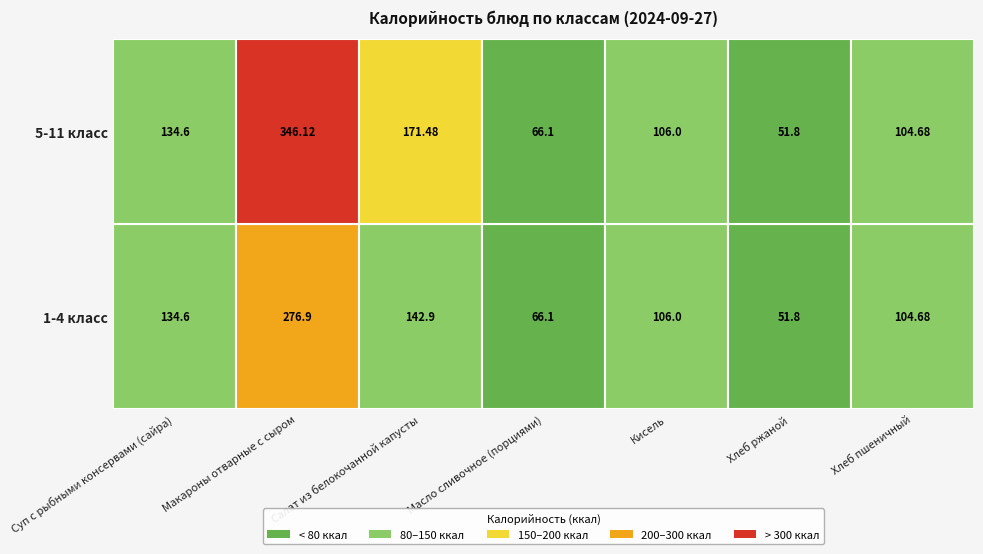

Read the 5-11 класс value at Хлеб ржаной.

51.8